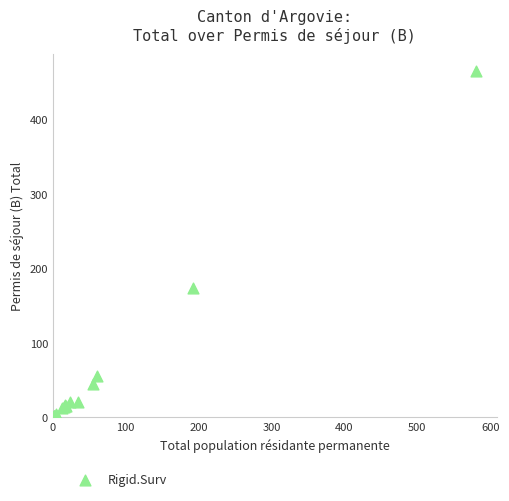

What Y value in the scatter plot is closest to 232?

174